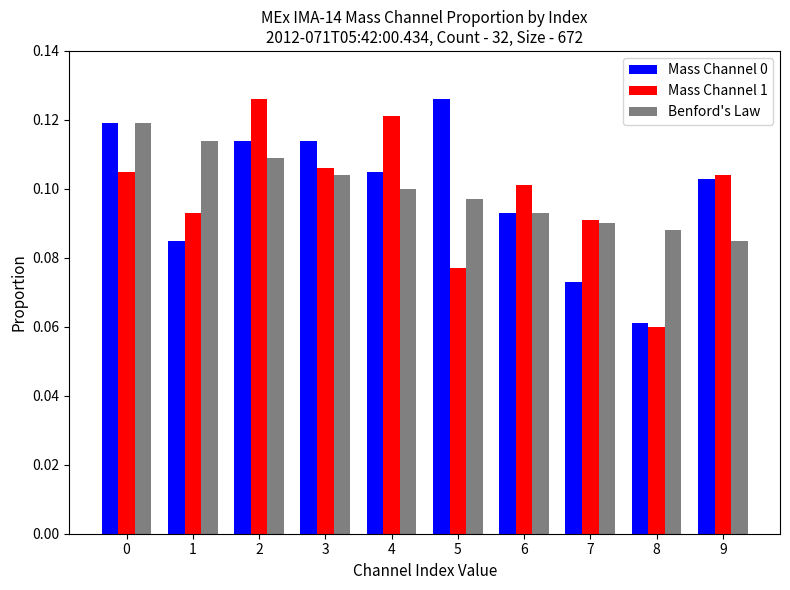

What is the total value across all series at 7?

0.3